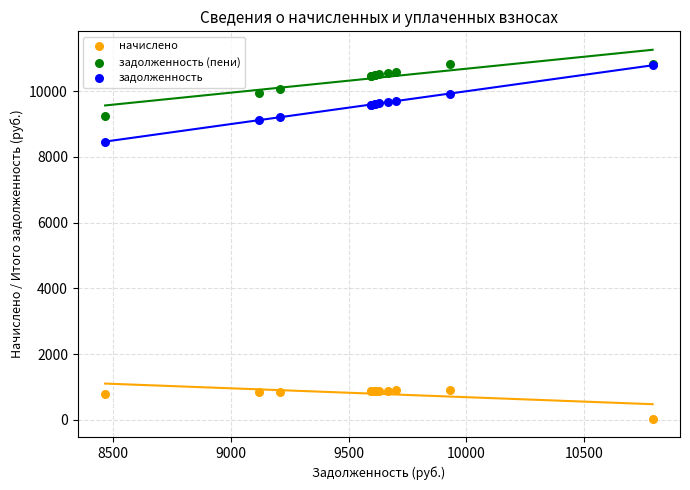

Which series reaches the minimum Y coordinate?

начислено